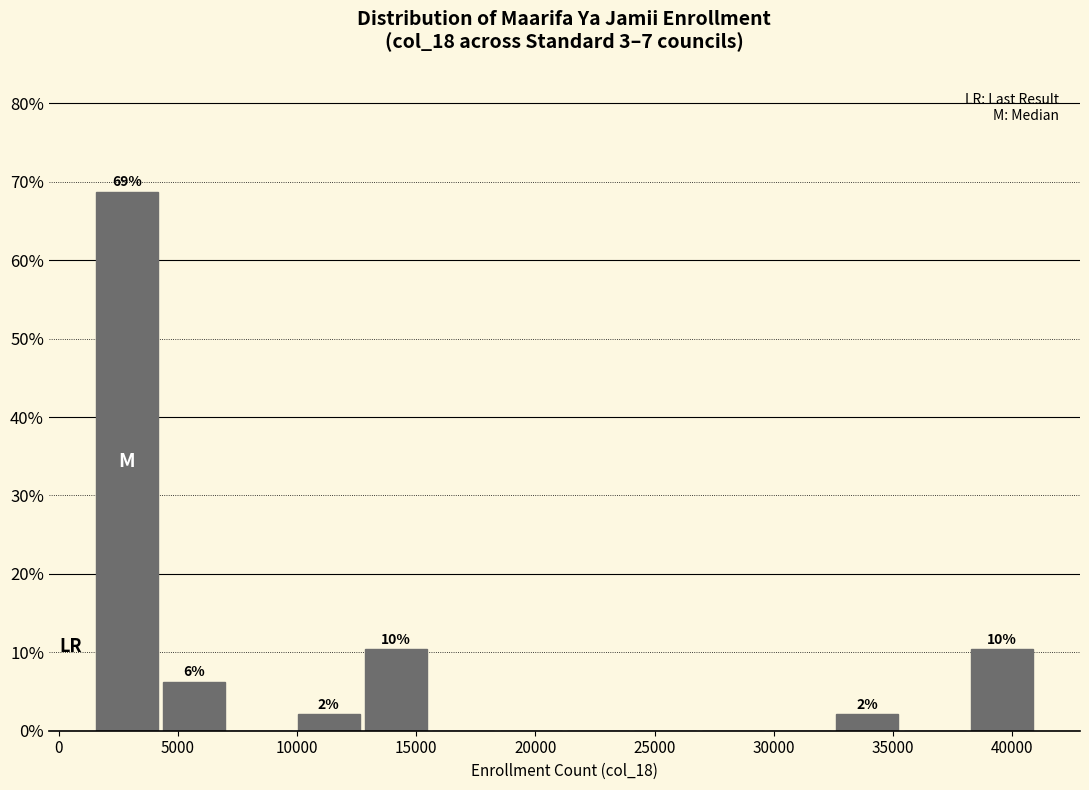

Which range on the x-axis has the tallest bar?

1500 to 4500